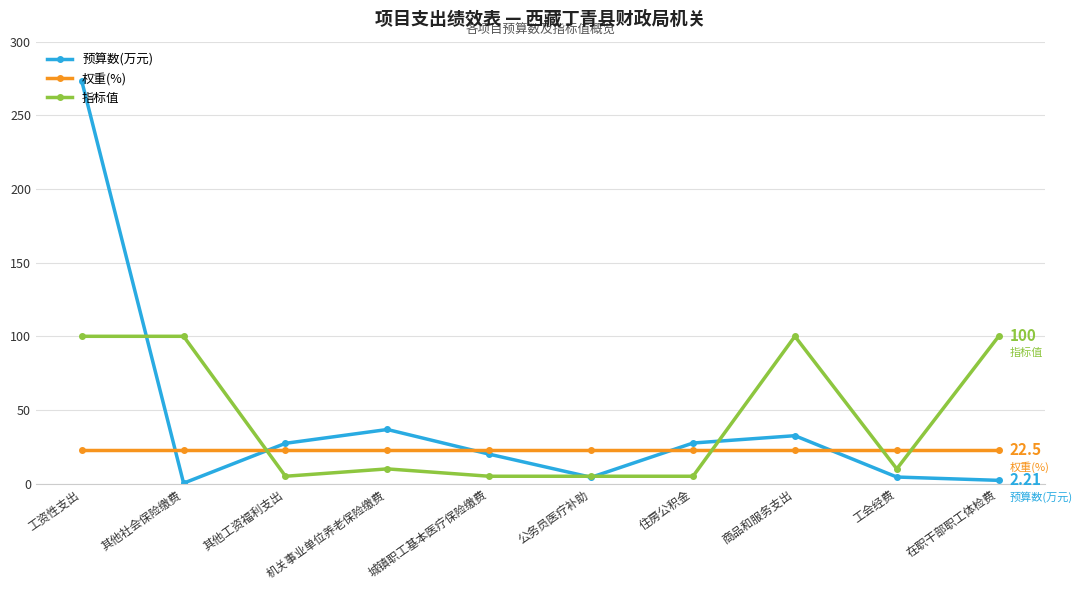

What is the value of the 指标值 point at the 5th from the left?

5.0